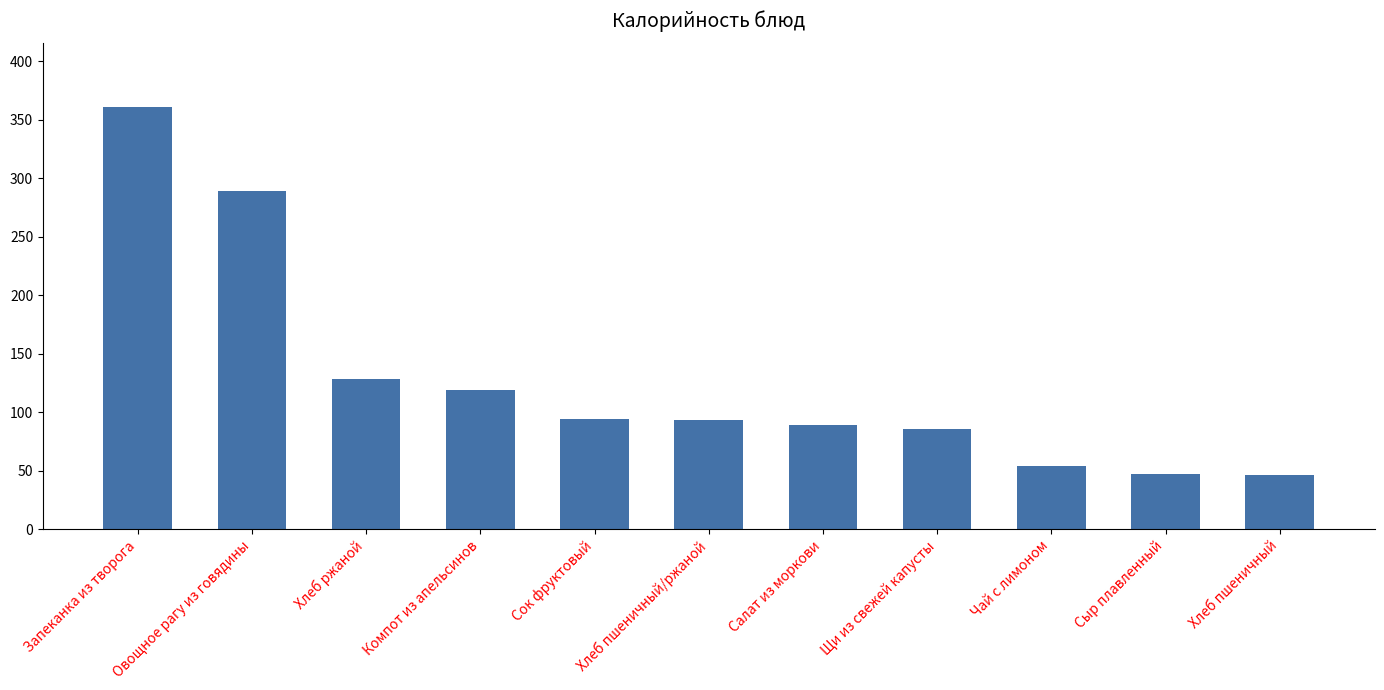

What is the label of the 1st bar from the right?

Хлеб пшеничный